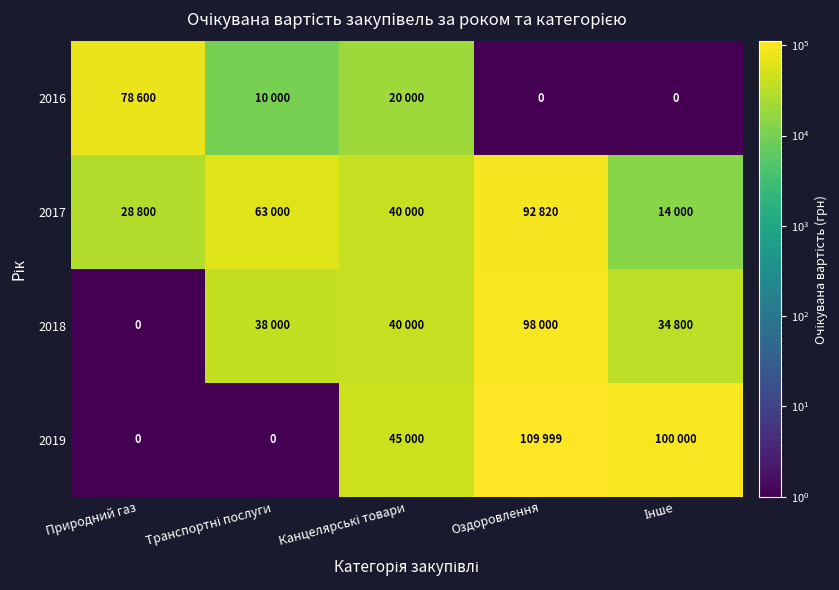

At how many categories does at least one series exceed 104192?

1